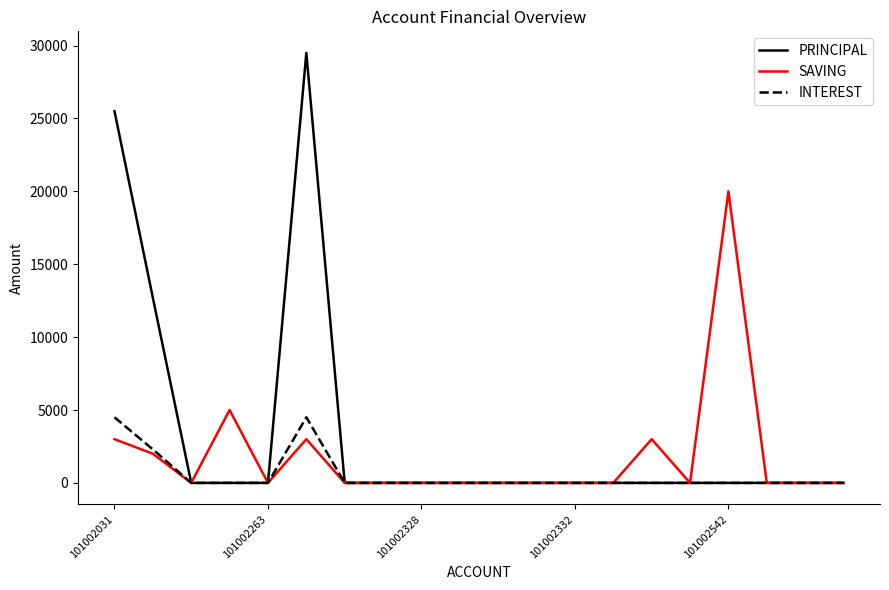

What is the greatest value displayed?

29500